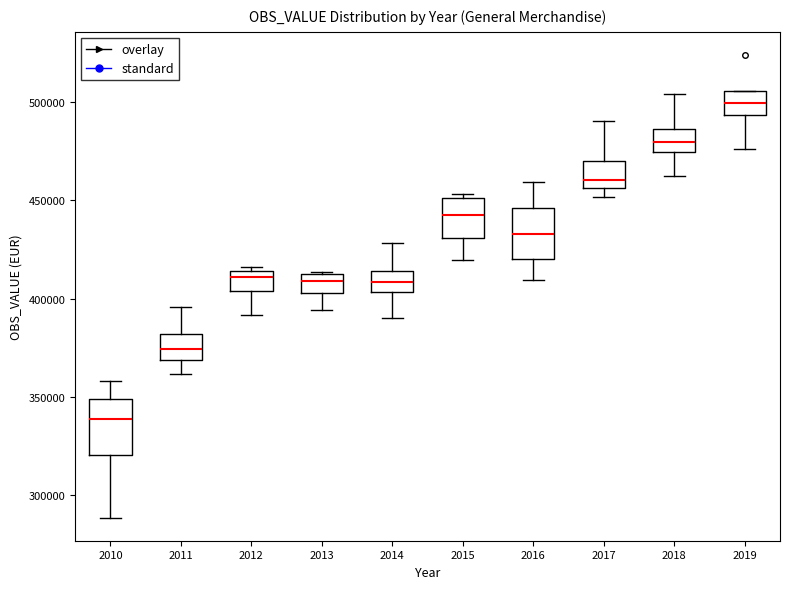

Where is the upper edge of the box at x = 2018 on the y-axis? The values are not printed on the chart, so give them approximately, as read against the axis.

485000